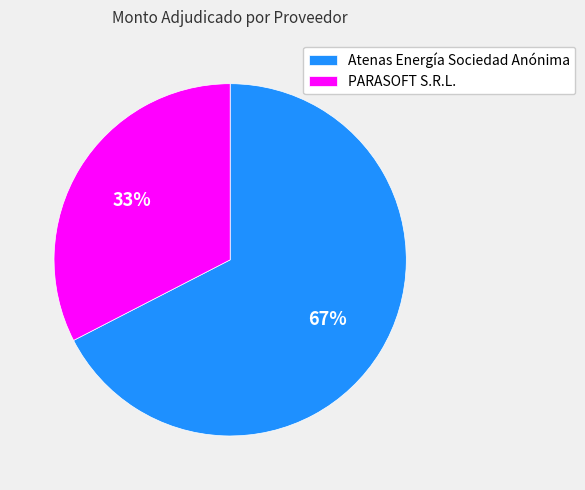

How many segments does this pie chart have?

2